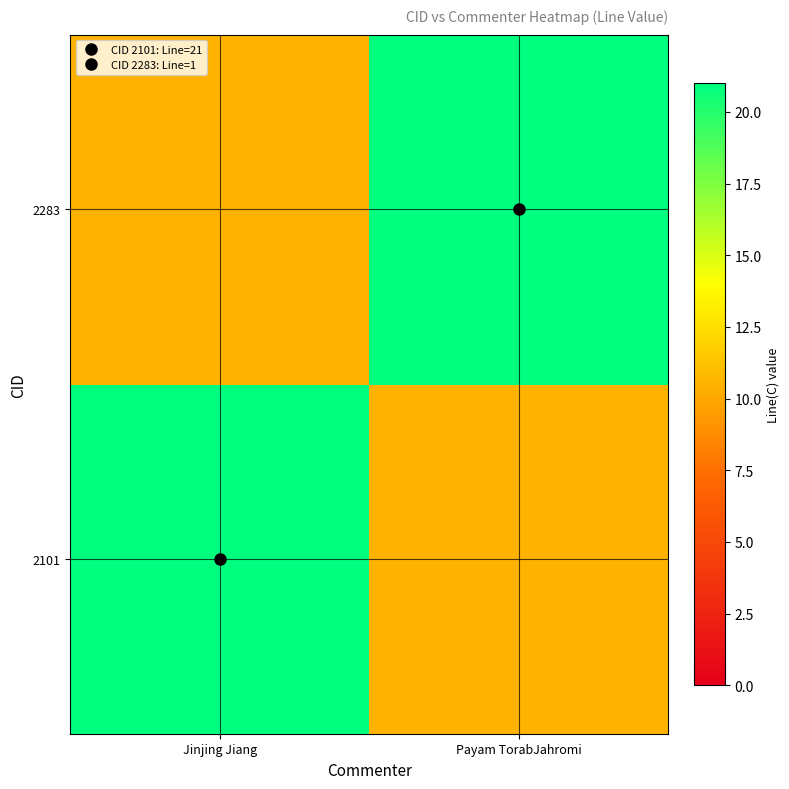

Reading right to left, what are all the values shown in this chart?

2101: Payam TorabJahromi=10.5	Jinjing Jiang=21.0
2283: Payam TorabJahromi=21.0	Jinjing Jiang=10.5